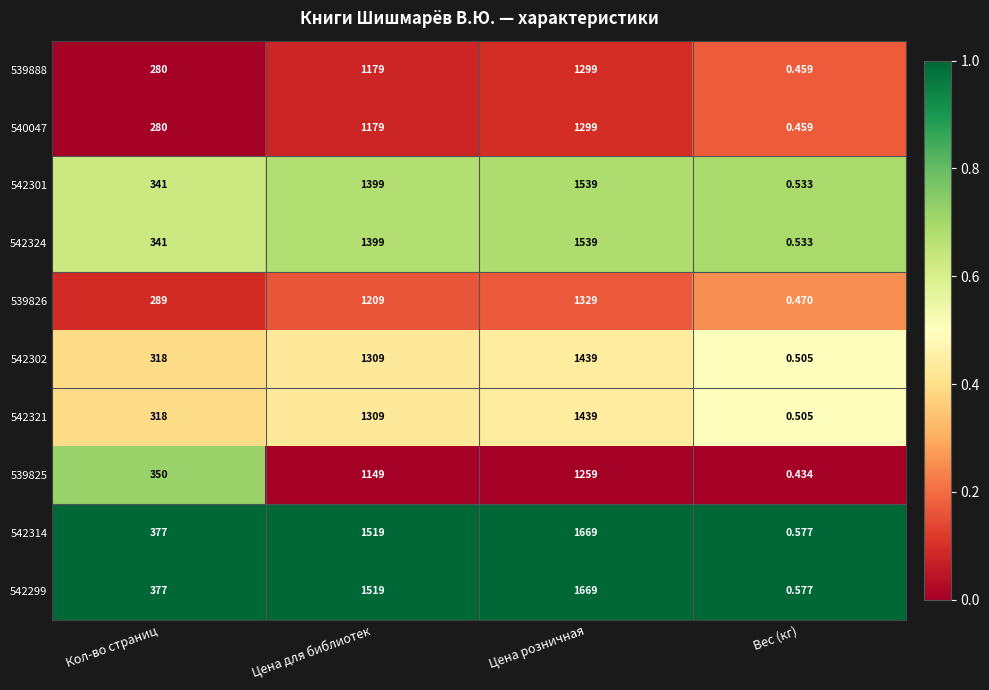

Is the value of 542299 at Кол-во страниц greater than the value of 542324 at Вес (кг)?

Yes